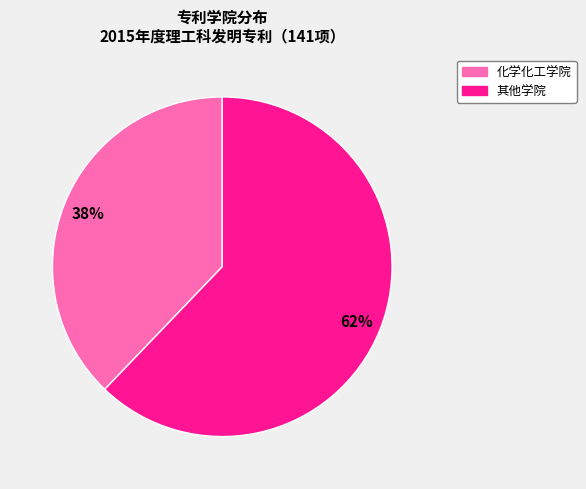

What is the ratio of the value at 化学化工学院 to the value at 其他学院?

0.6